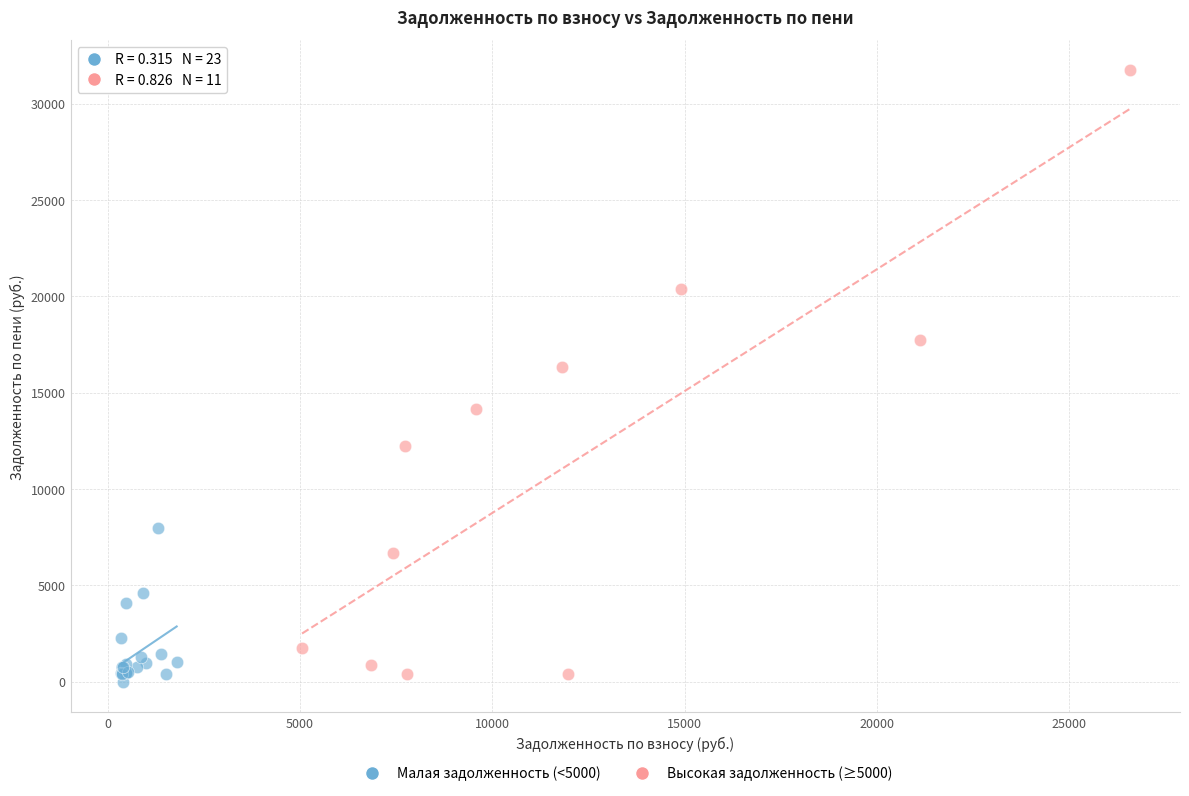

Which series has the widest spread of Y values?

Высокая задолженность (≥5000)